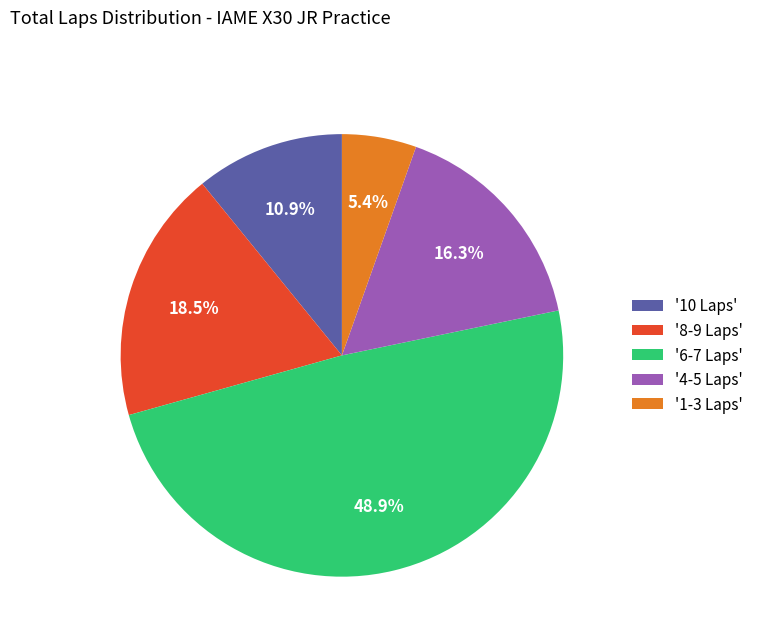

Is '8-9 Laps' the majority of the pie?

No